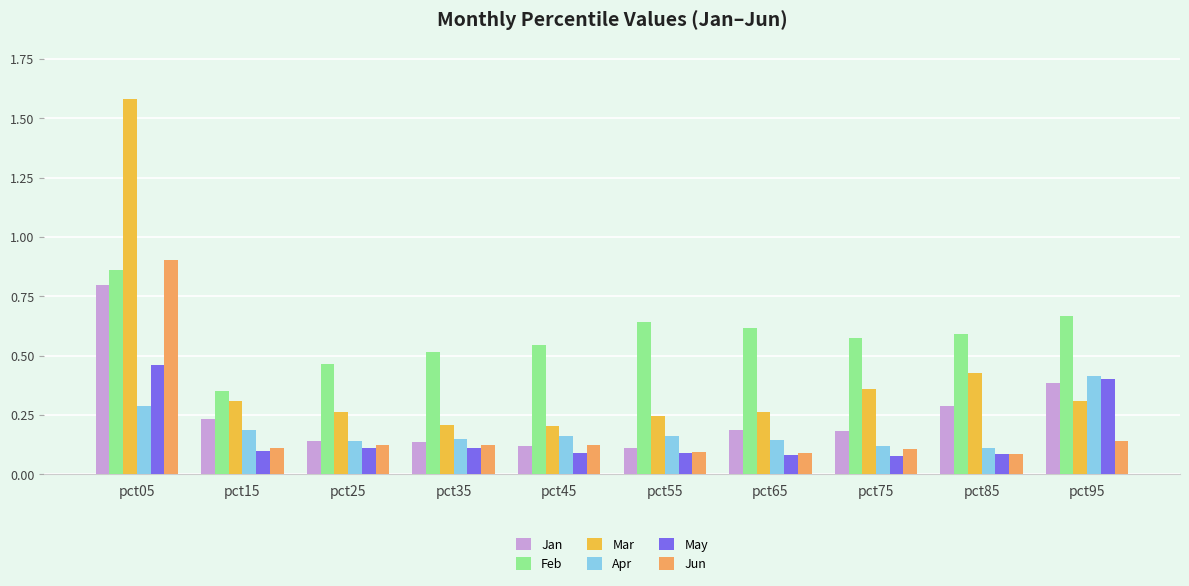

Which series has the largest range (max minus min)?

Mar